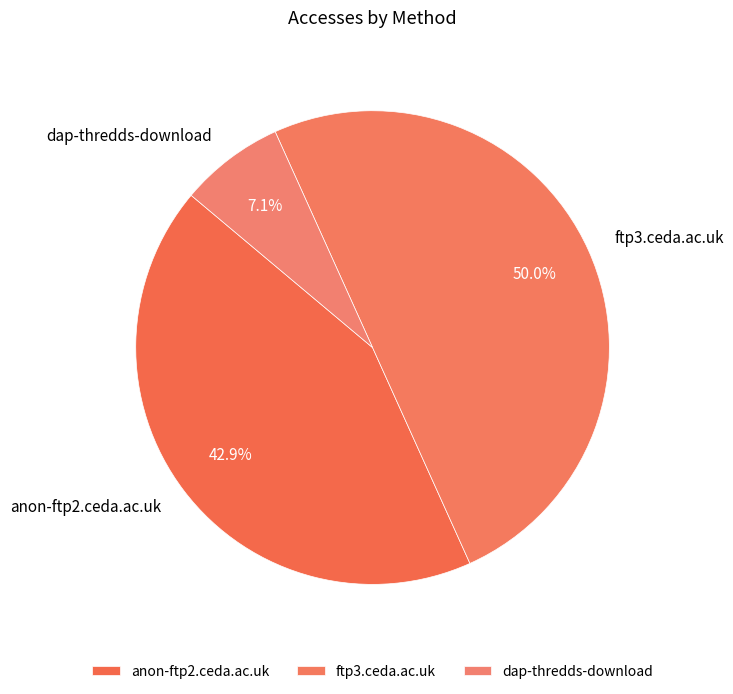

To the nearest percent, what is the average slice percentage?

33%